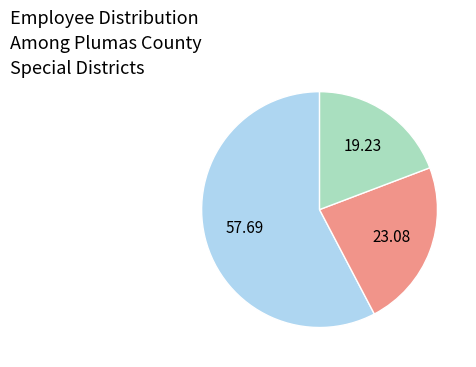

What is the largest slice in the pie chart?

Gold Mountain Community Services District